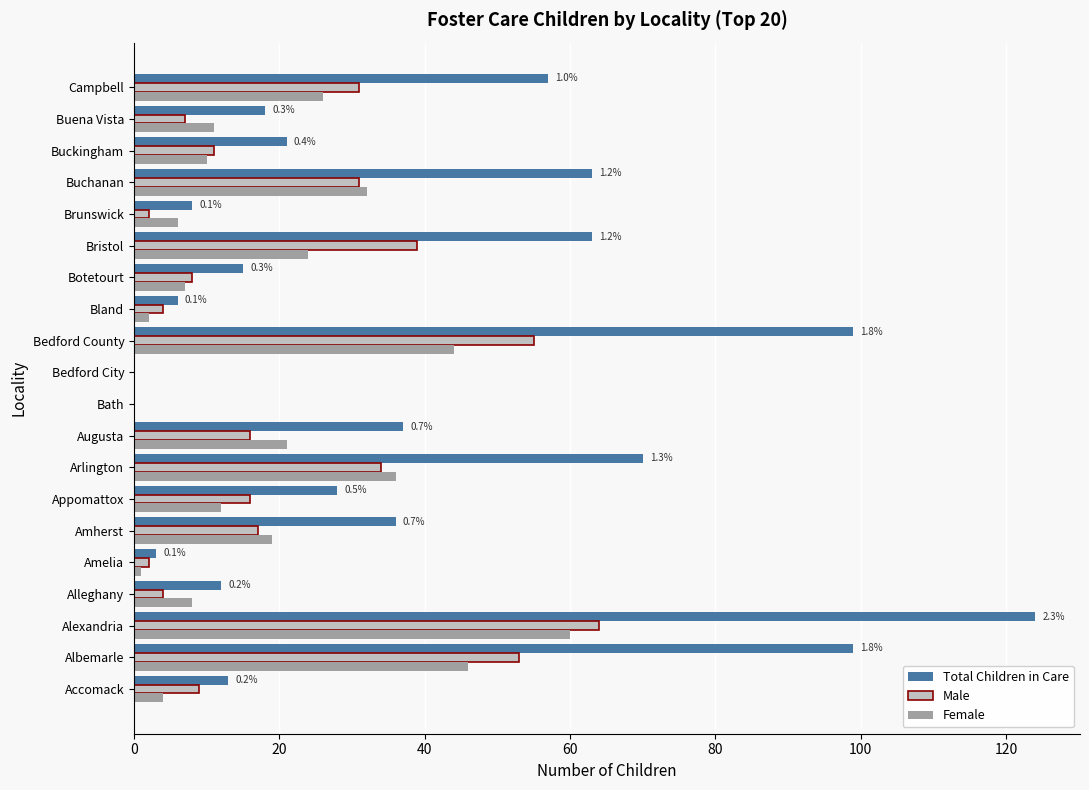

What is the sum of all Female values?

369